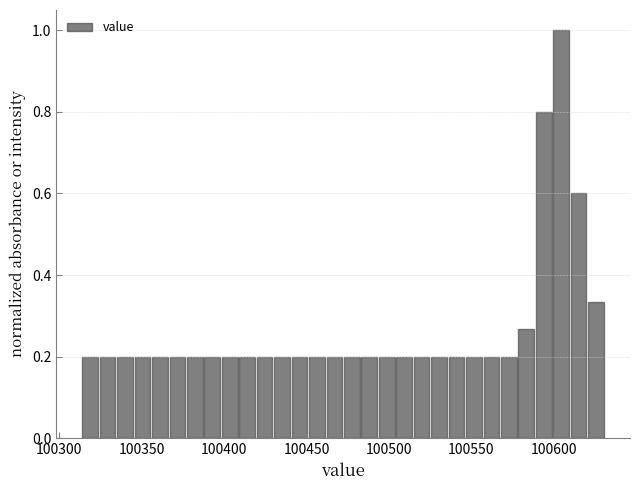

Read against the x-axis, roughly where is the centre of the tallest bar?

100605